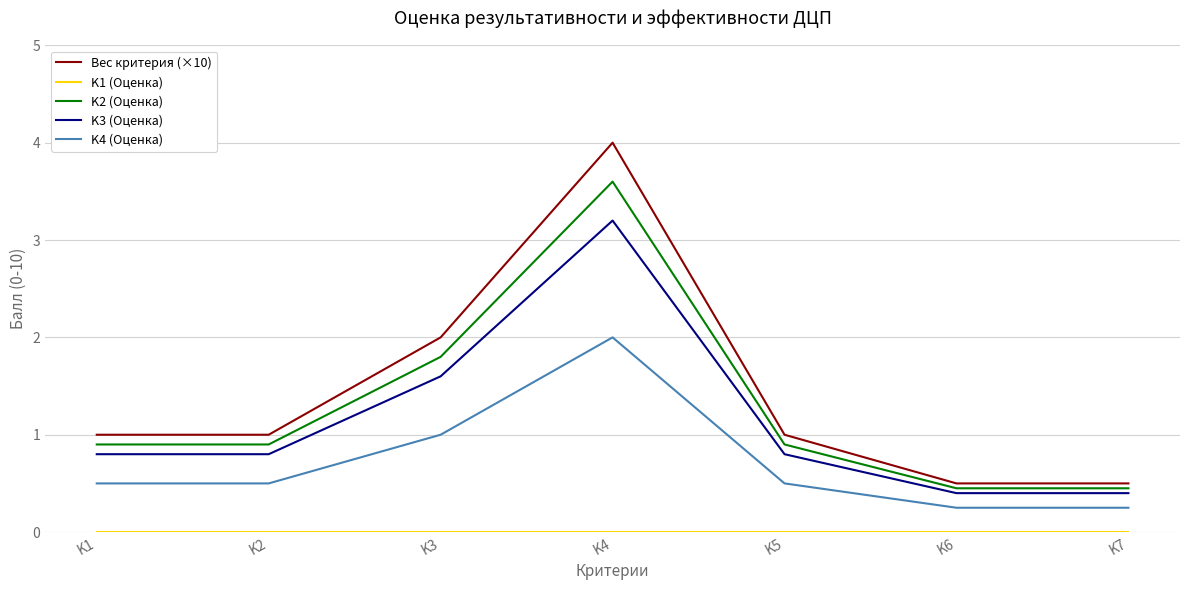

Between K4 and K6, which series saw the biggest shift?

Вес критерия (×10)